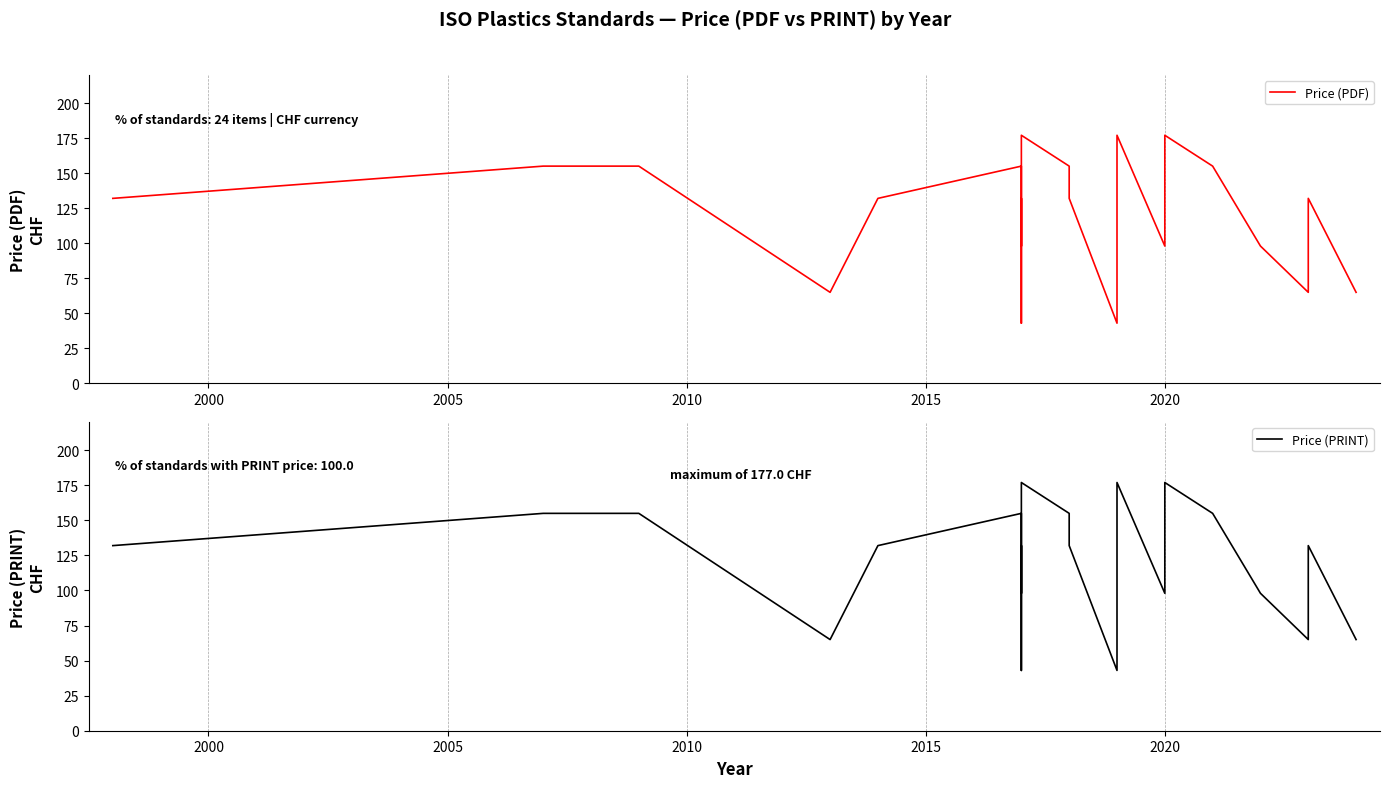

Does the chart have visible grid lines?

Yes